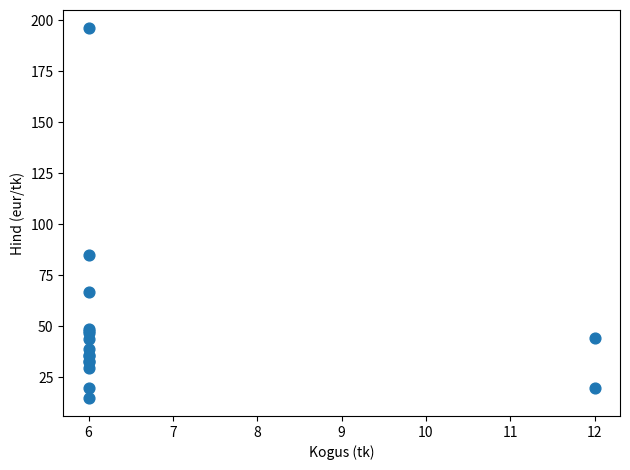

What Y value in the scatter plot is closest to 105?

85.1